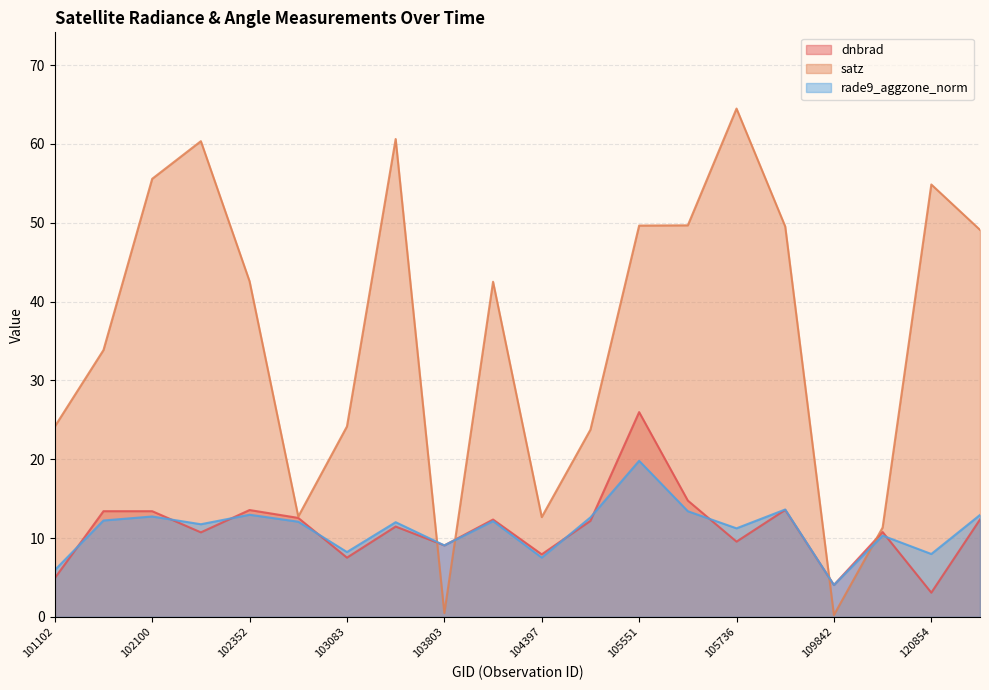

True or false: satz has more than 1 interior local peaks.

True